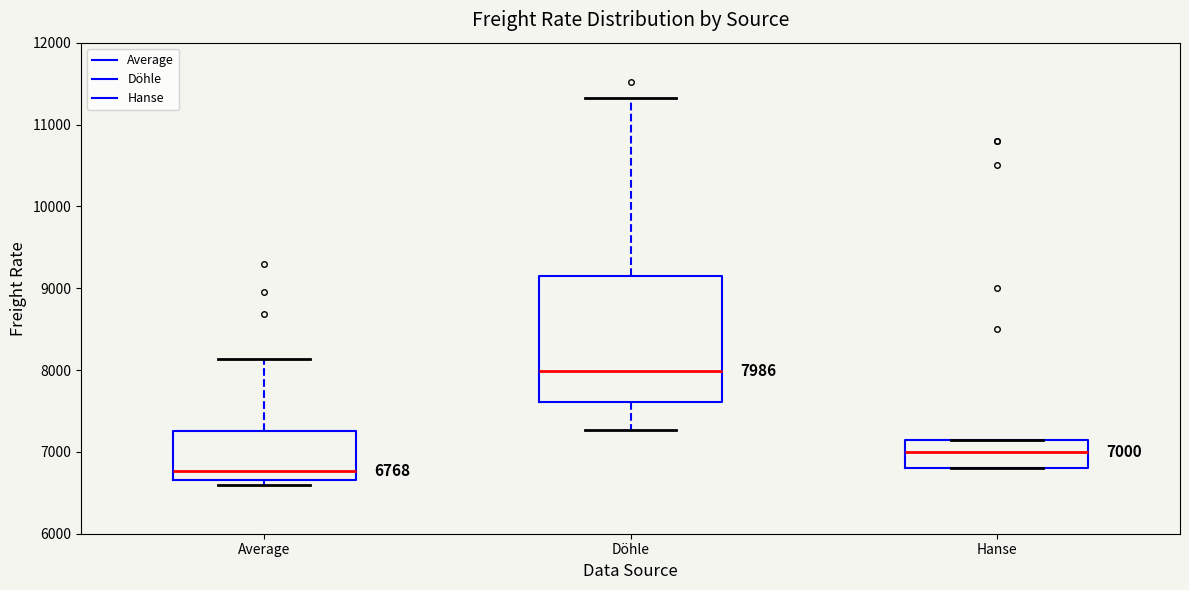

Comparing the boxes themselves (not the whiskers), which one is the tallest?

Döhle